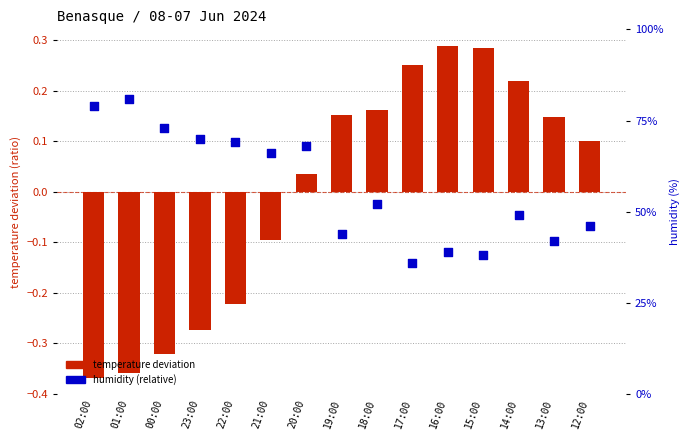

Which series has the widest spread of Y values?

temperature deviation